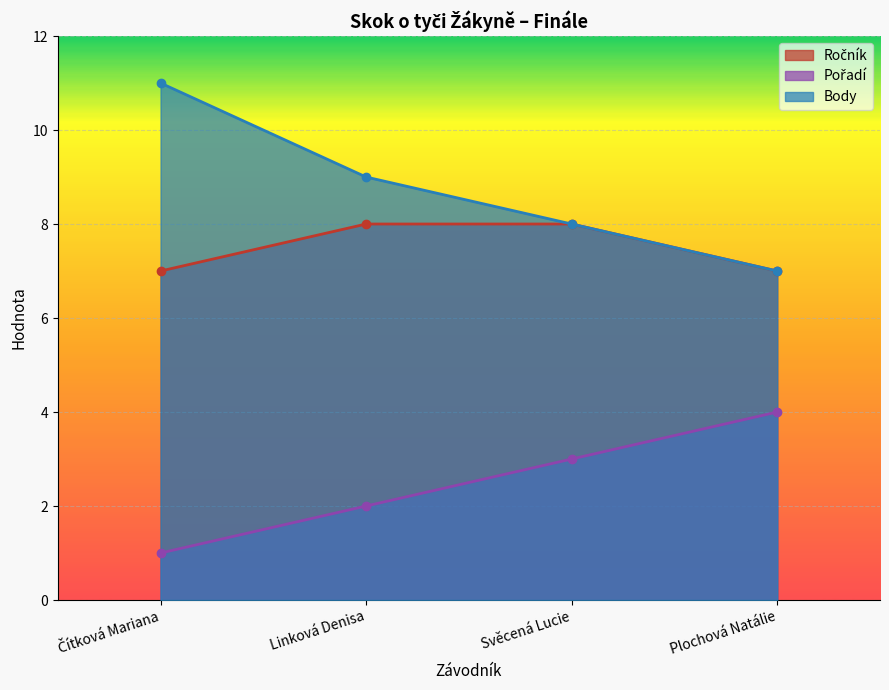

Count the Ročník values in the range 7 to 8.

4